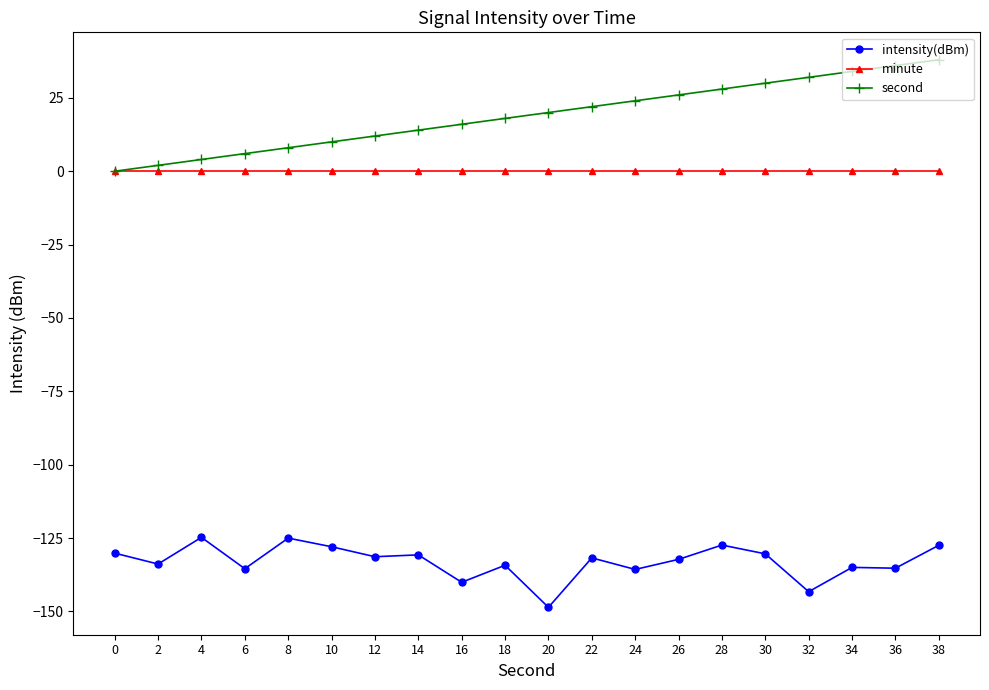

Which category has the lowest value in the intensity(dBm) series?

20